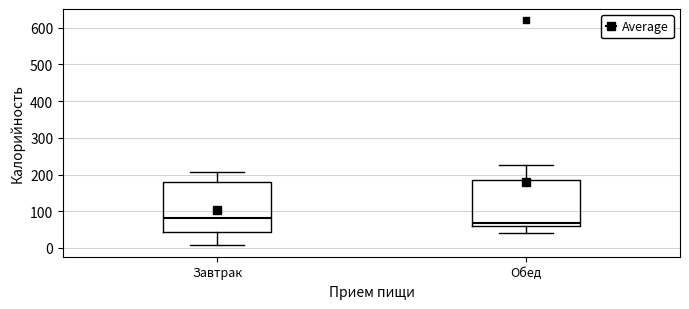

Reading left to right, transcribe this box plot: for each box, give where its median line is, the range the box spans, and where its two whiskers end, as read against the y-axis. The values are not printed on the chart, so give them approximately, as read against the axis.

Завтрак: median 80, box 40 to 180, whiskers 10 to 210
Обед: median 70, box 60 to 190, whiskers 40 to 220